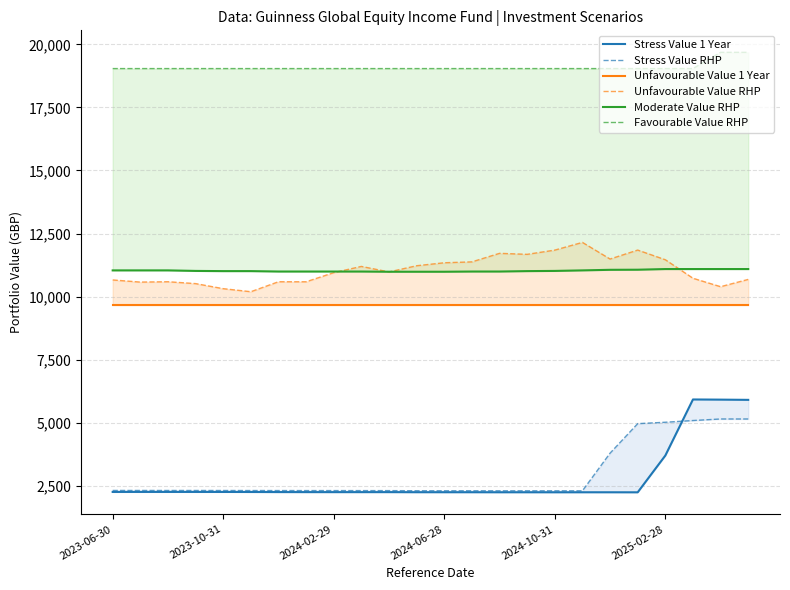

What is the total value across all series at 10?

55241.6